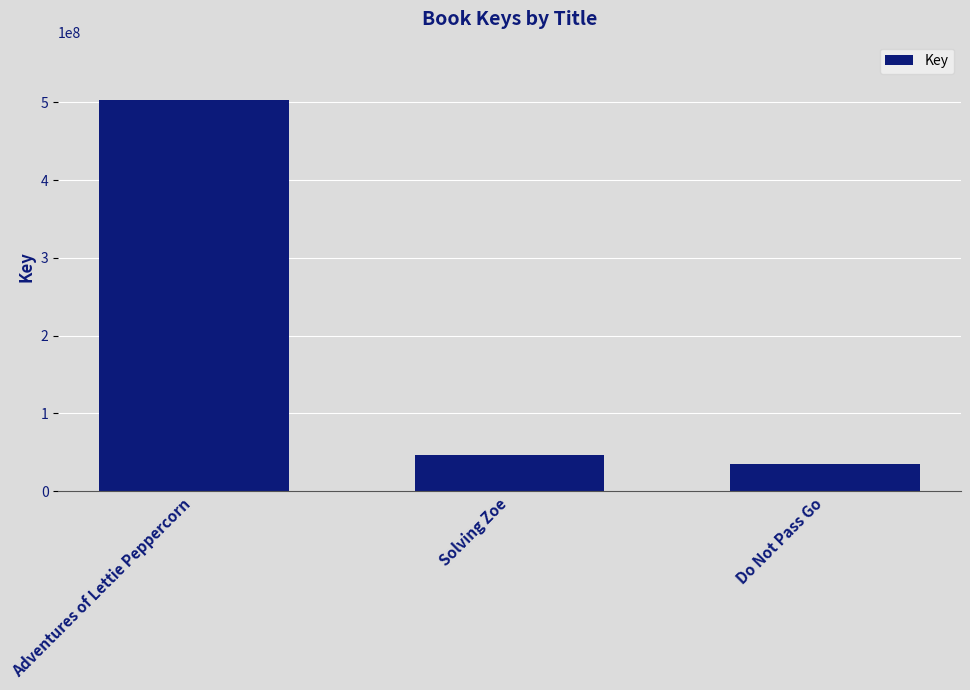

Which has a higher value, Adventures of Lettie Peppercorn or Do Not Pass Go?

Adventures of Lettie Peppercorn